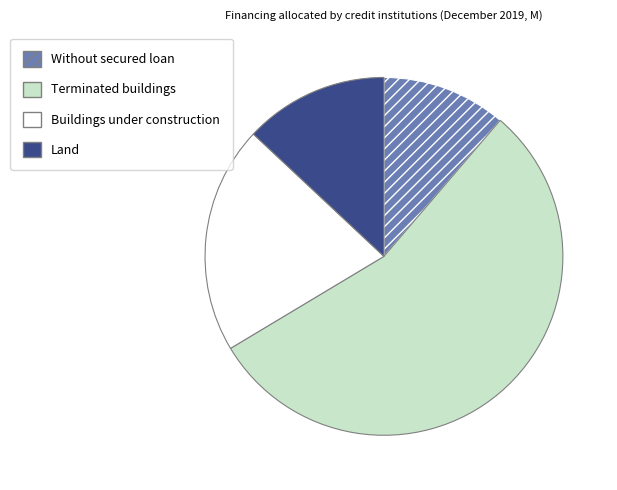

Rank the categories by value from lowest to highest.

Without secured loan, Land, Buildings under construction, Terminated buildings